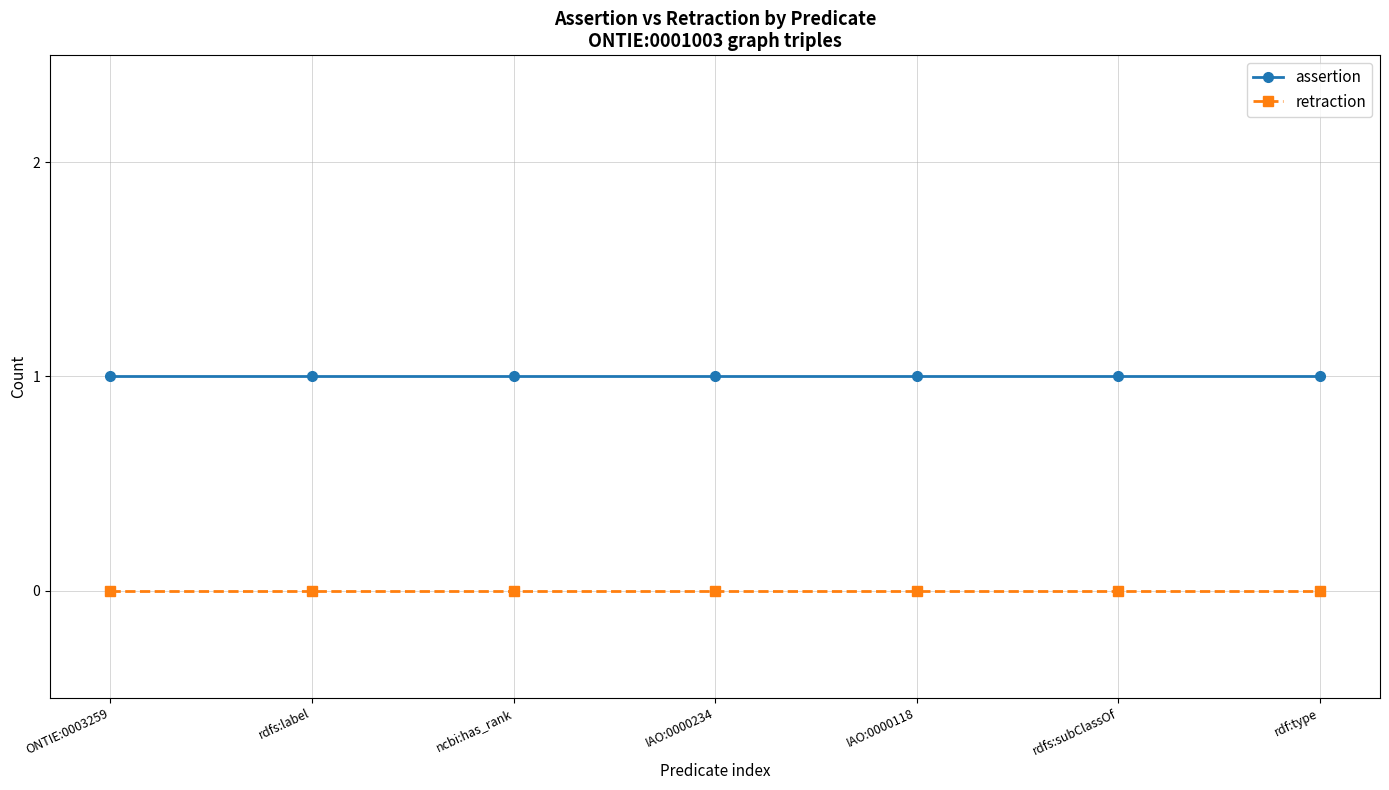

Which series has the largest total across all categories?

assertion